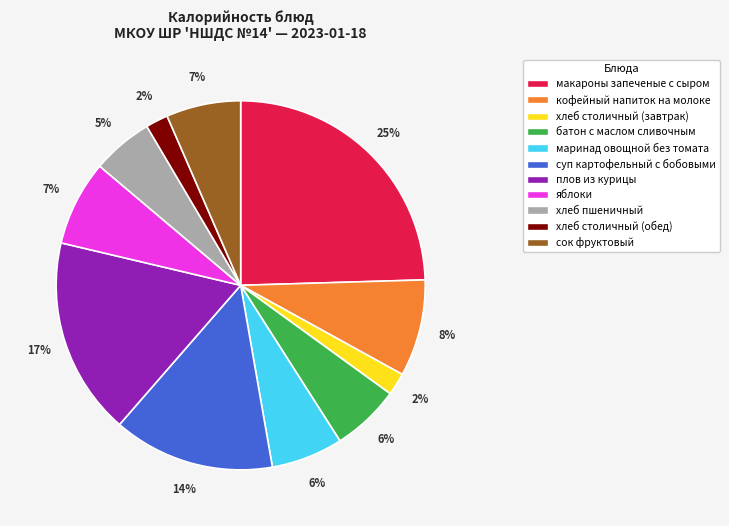

Do хлеб пшеничный and суп картофельный с бобовыми together represent more than half of the pie?

No